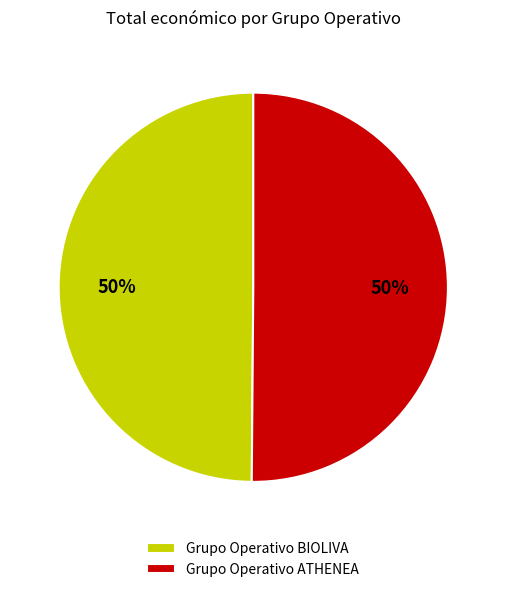

Is it true that Grupo Operativo ATHENEA is 42% of the pie?

False